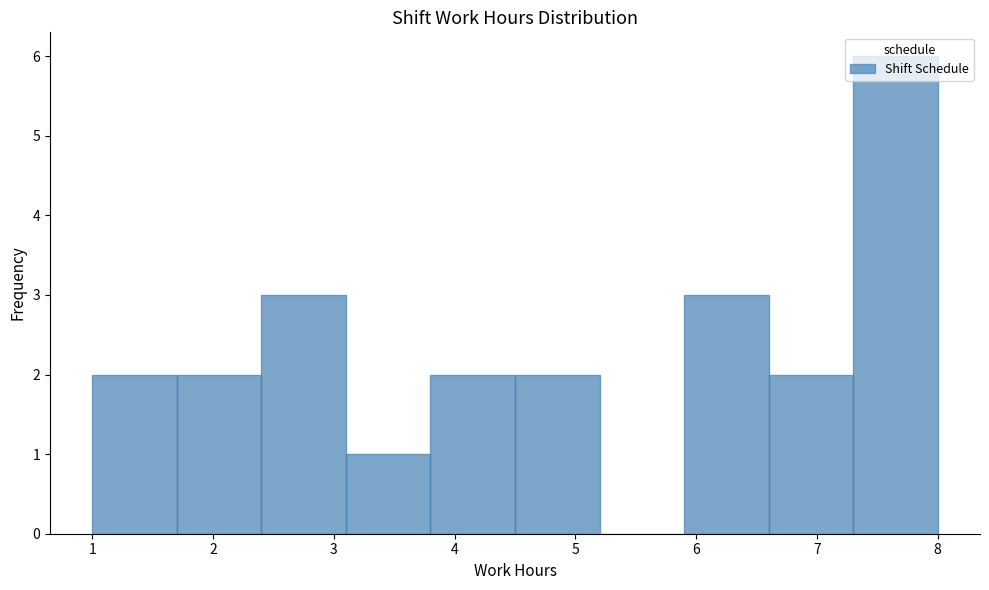

Reading left to right, list every bar in this chart as the range it spans on the x-axis followed by its height. The values are not printed on the chart, so give them approximately, as read against the axis.

1.0 to 1.7: 2
1.7 to 2.4: 2
2.4 to 3.1: 3
3.1 to 3.8: 1
3.8 to 4.5: 2
4.5 to 5.2: 2
5.2 to 5.9: 0
5.9 to 6.6: 3
6.6 to 7.3: 2
7.3 to 8.0: 6